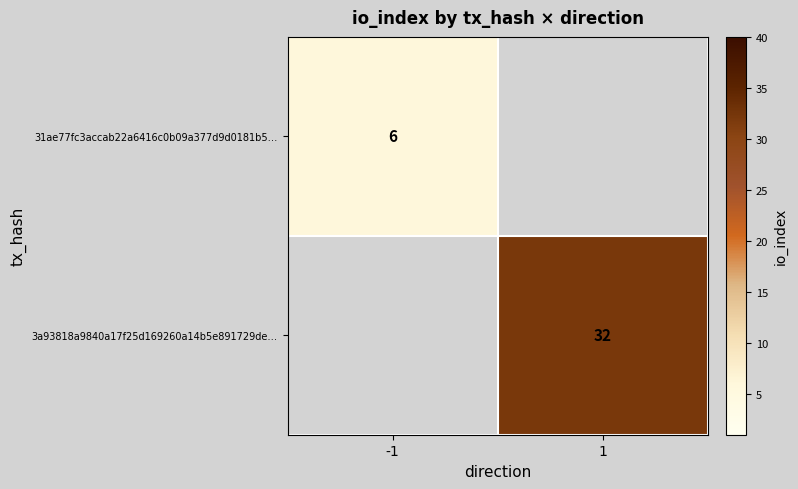

Is the value of 31ae77fc3accab22a6416c0b09a377d9d0181b5… at -1 greater than the value of 3a93818a9840a17f25d169260a14b5e891729de… at 1?

No